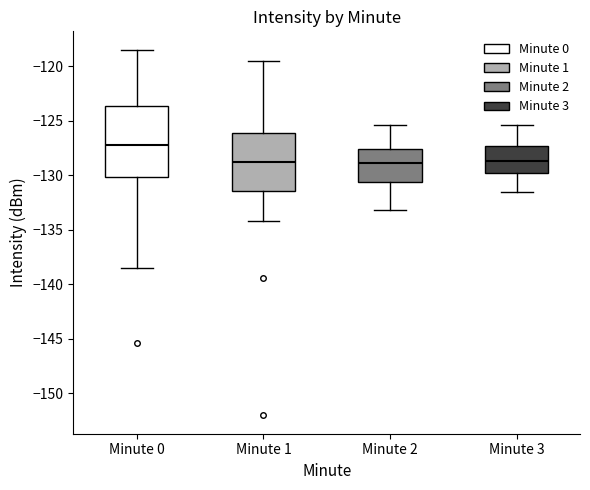

Where does the median line of the box for Minute 1 sit on the y-axis? The values are not printed on the chart, so give them approximately, as read against the axis.

-128.5